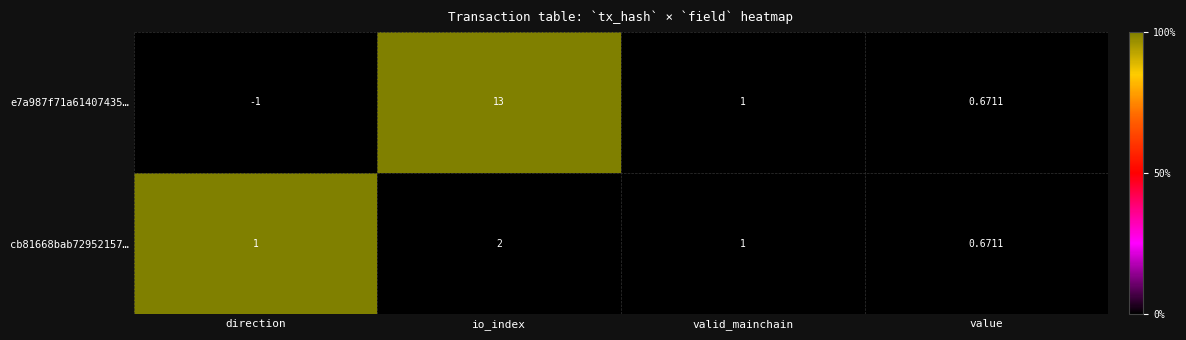

Where is cb81668bab72952157… nearest to the value 0?

io_index